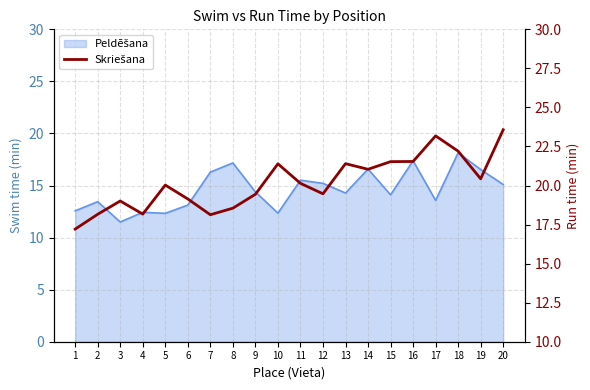

Does the chart display data point markers on the line(s)?

No